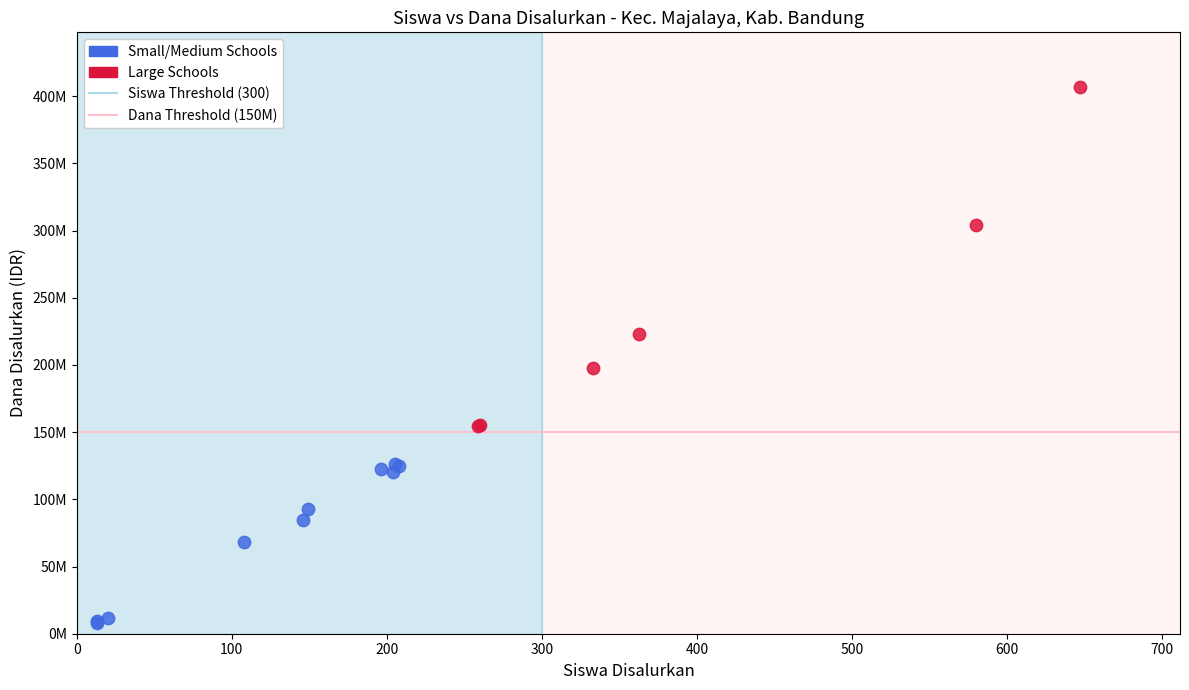

Which series has the largest Y range (max minus min)?

Large Schools